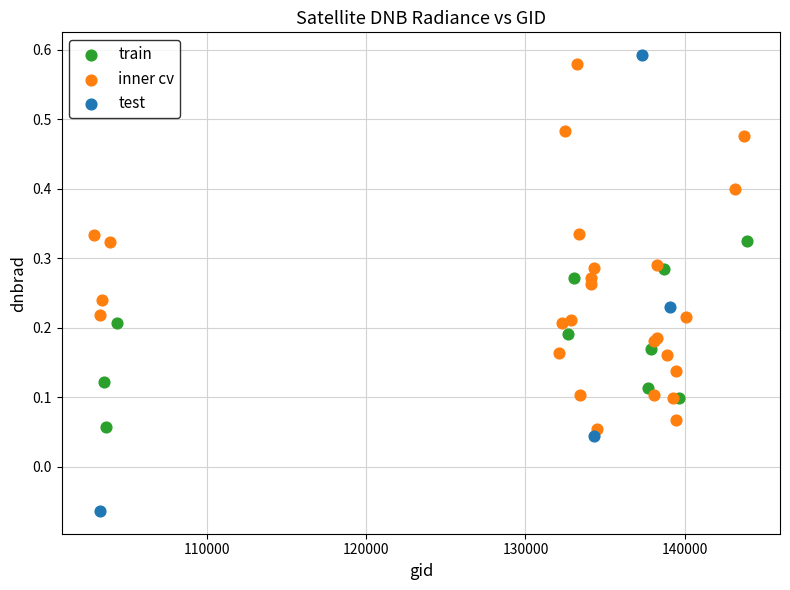

Which series contains the lowest Y value?

test